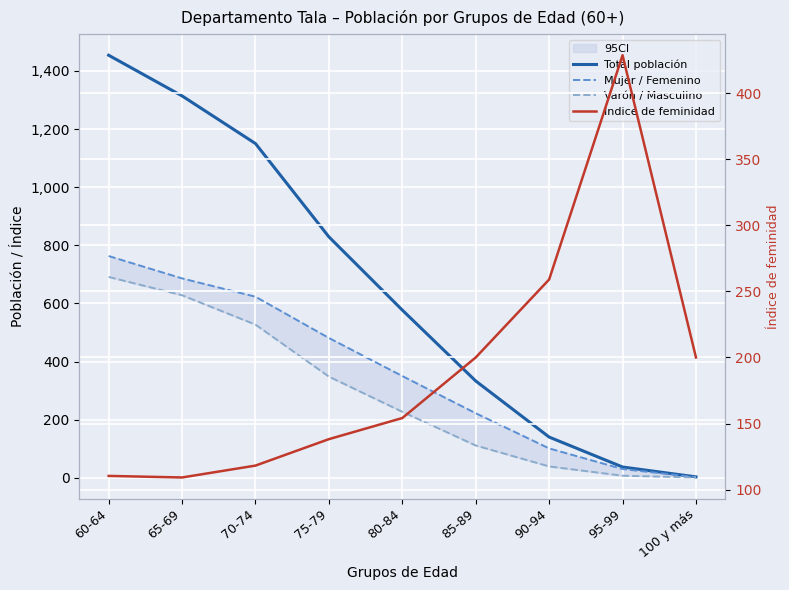

How many values in the Mujer / Femenino series exceed 350?

4